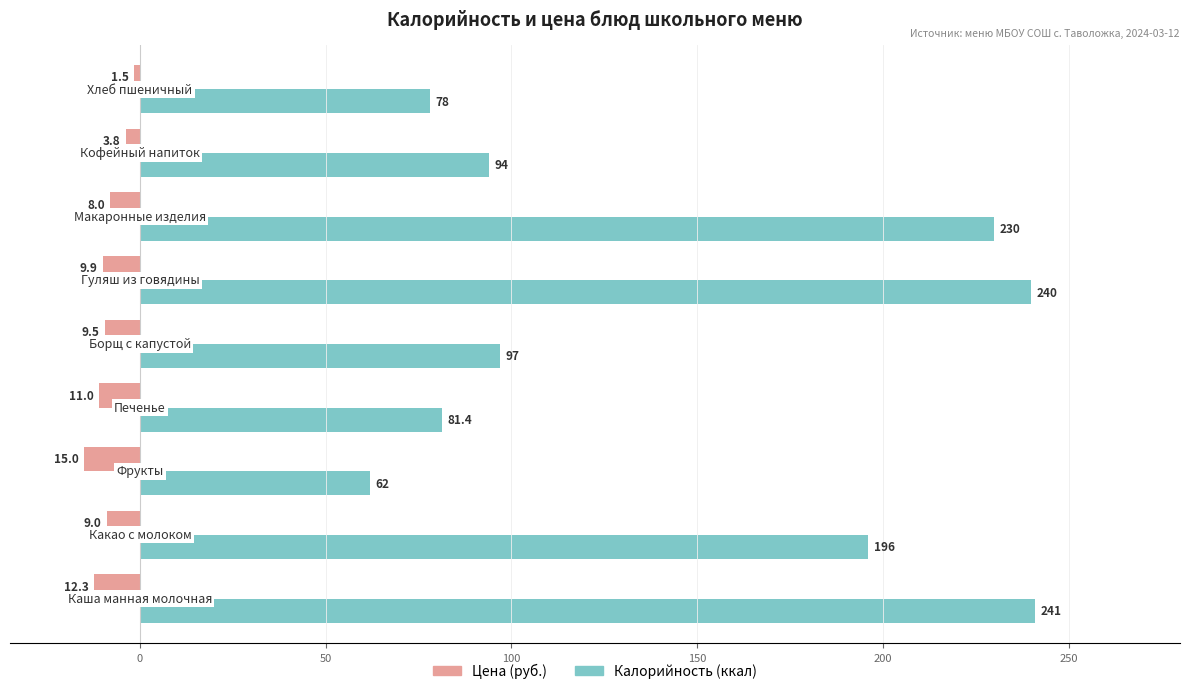

What is the difference between the maximum and minimum values in the Калорийность (ккал) series?

179.0